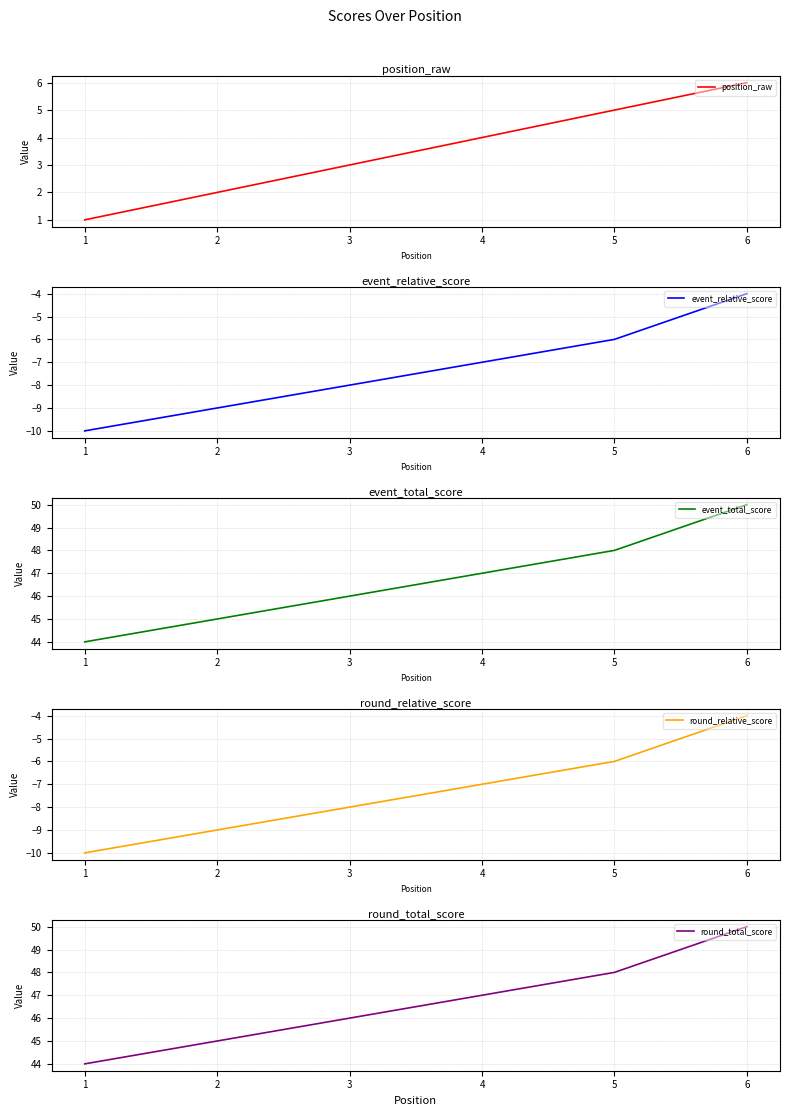

Reading left to right, transcribe all the data shown in this chart.

position_raw: 1=1	2=2	3=3	4=4	5=5	6=6
event_relative_score: 1=-10	2=-9	3=-8	4=-7	5=-6	6=-4
event_total_score: 1=44	2=45	3=46	4=47	5=48	6=50
round_relative_score: 1=-10	2=-9	3=-8	4=-7	5=-6	6=-4
round_total_score: 1=44	2=45	3=46	4=47	5=48	6=50